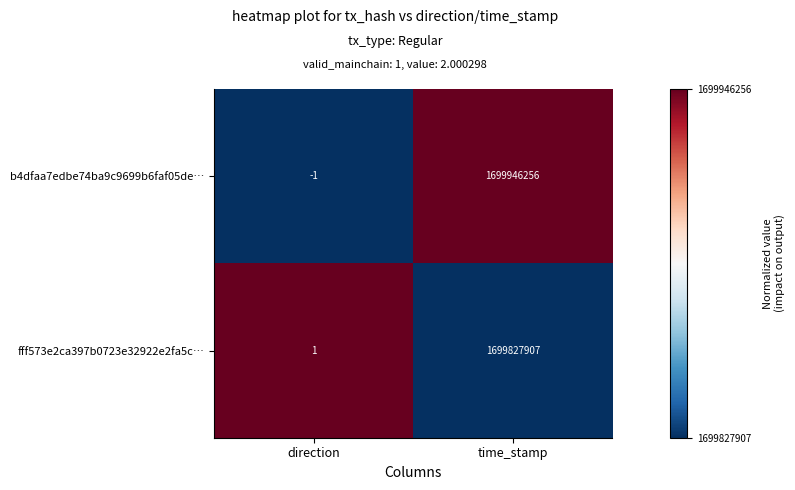

The value of b4dfaa7edbe74ba9c9699b6faf05de… at time_stamp is 1699946256. True or false?

True